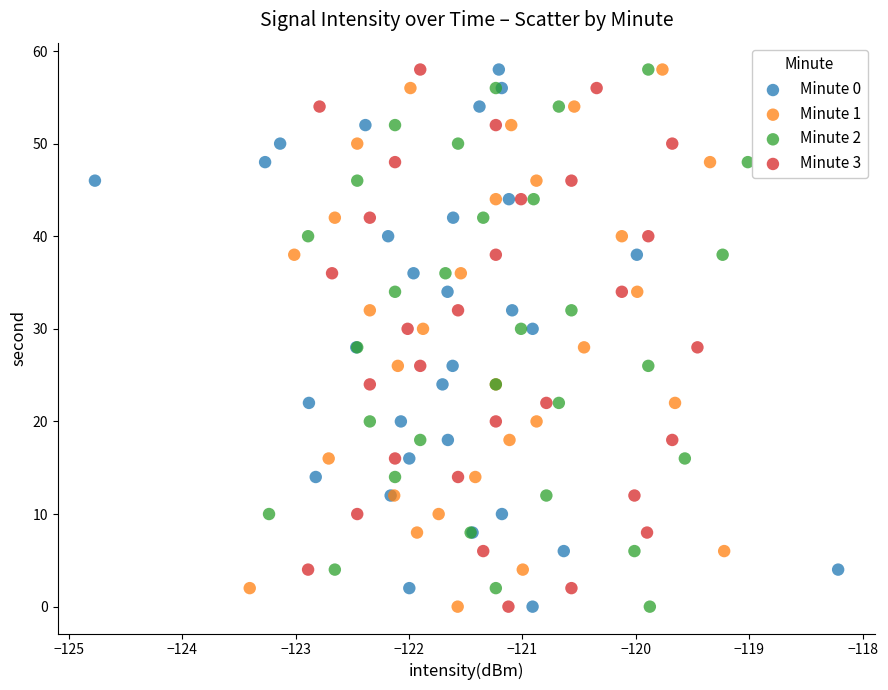

What are all the series names shown in the legend?

Minute 0, Minute 1, Minute 2, Minute 3